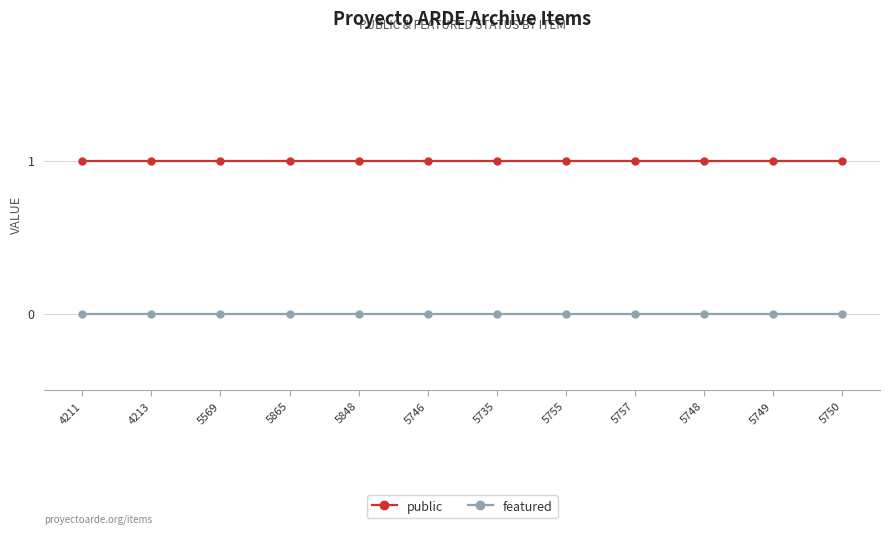

What position from the left is 5755?

8